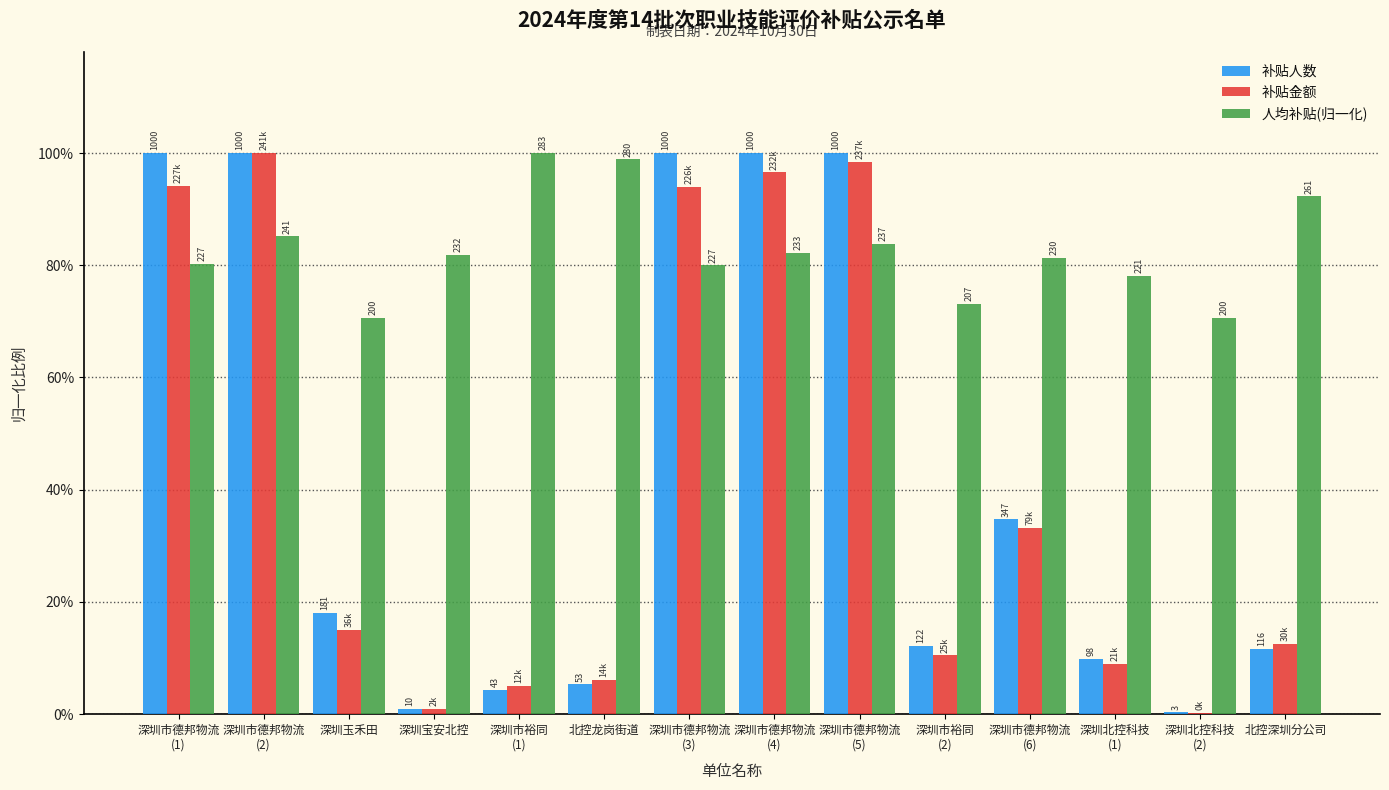

What is the sum of all 人均补贴(归一化) values?

11.6